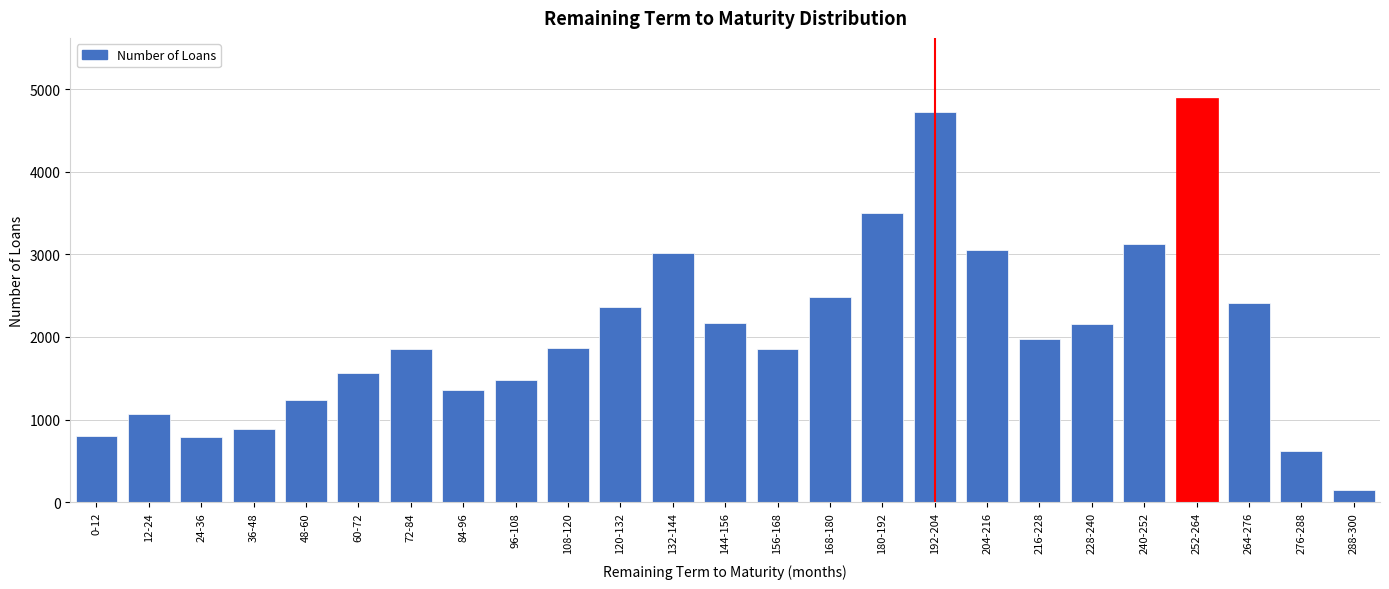

Between 204-216 and 0-12, which is larger?

204-216